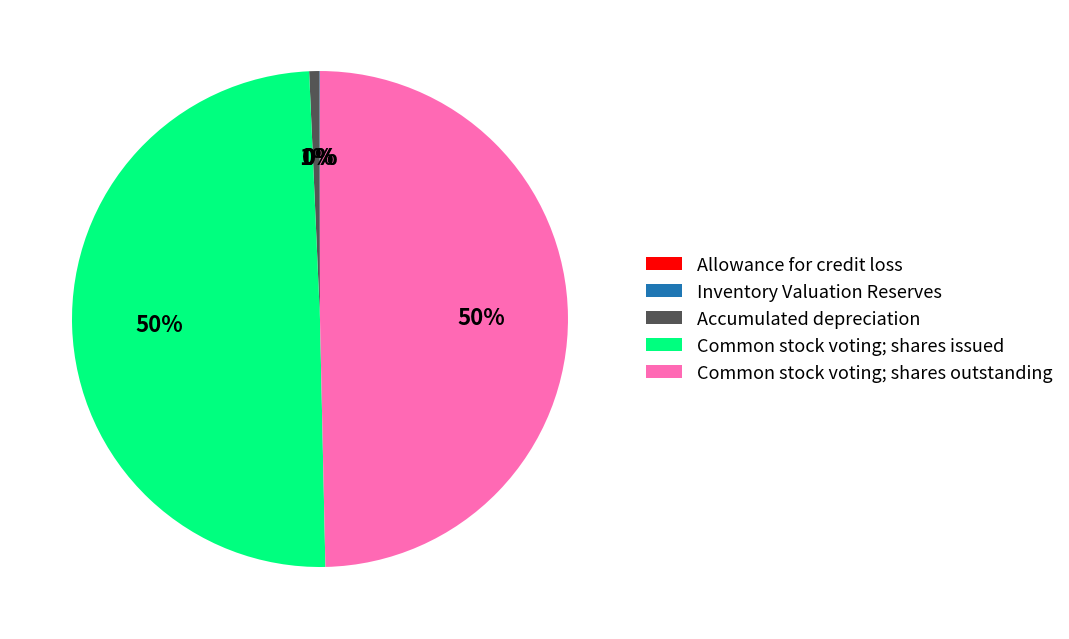

To the nearest percent, what is the average slice percentage?

20%